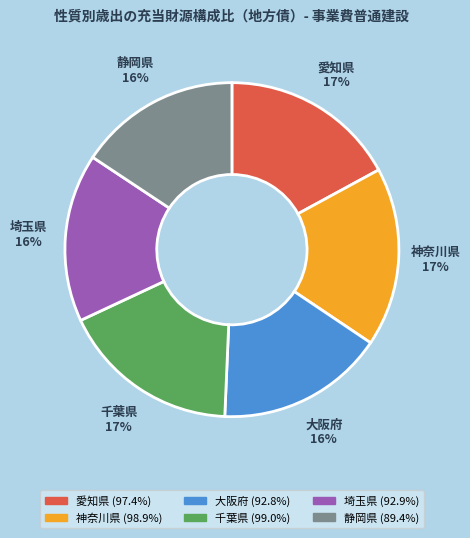

Does 静岡県 account for over 50% of the chart?

No